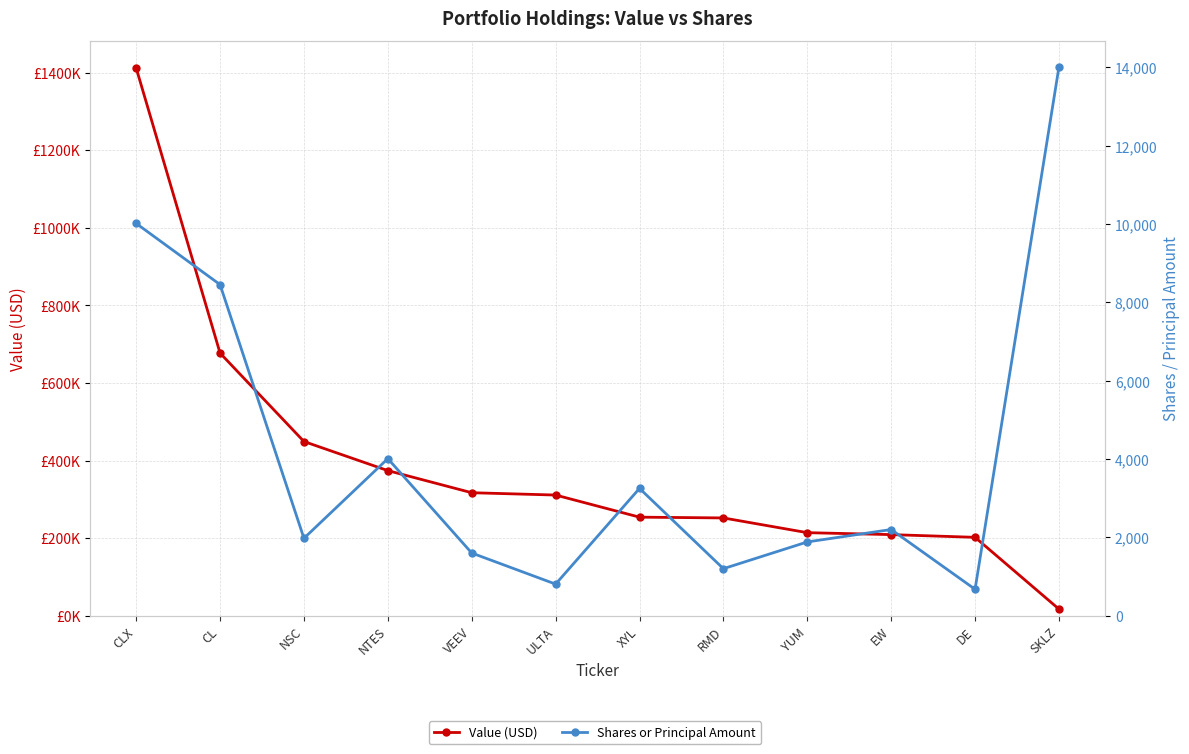

How many lines are shown in the chart?

2